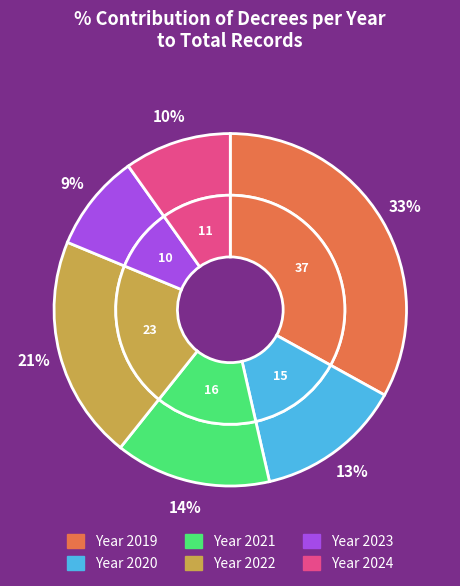

Count the number of slices in the pie.

6